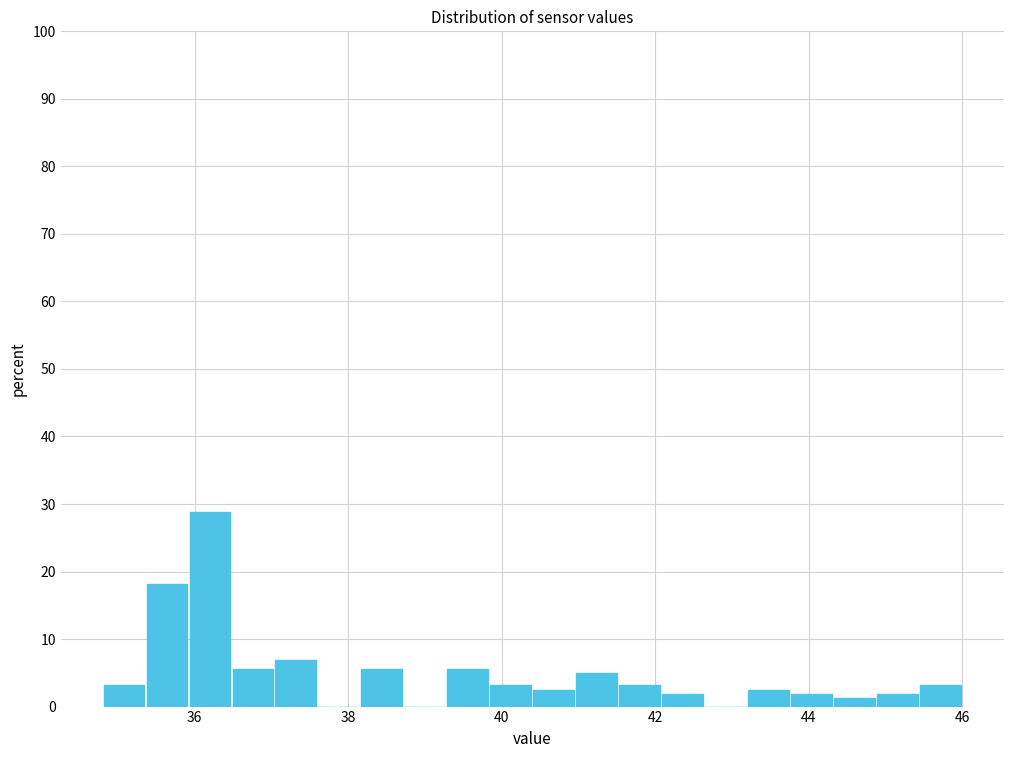

Around what value on the x-axis is the tallest bar? Give the approximate position of its centre, as read against the axis.

36.2